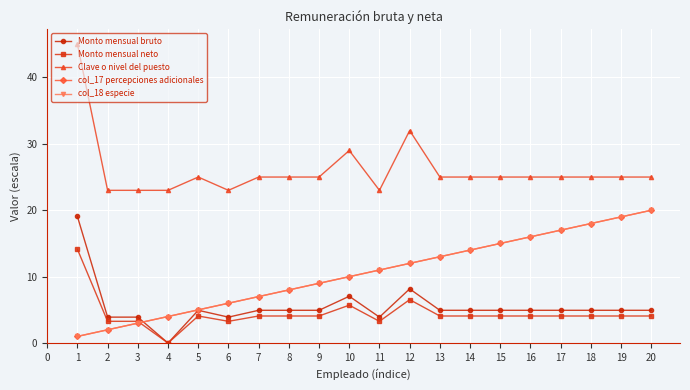

What is the sum of the Monto mensual neto values at 13 and 11?

7.4